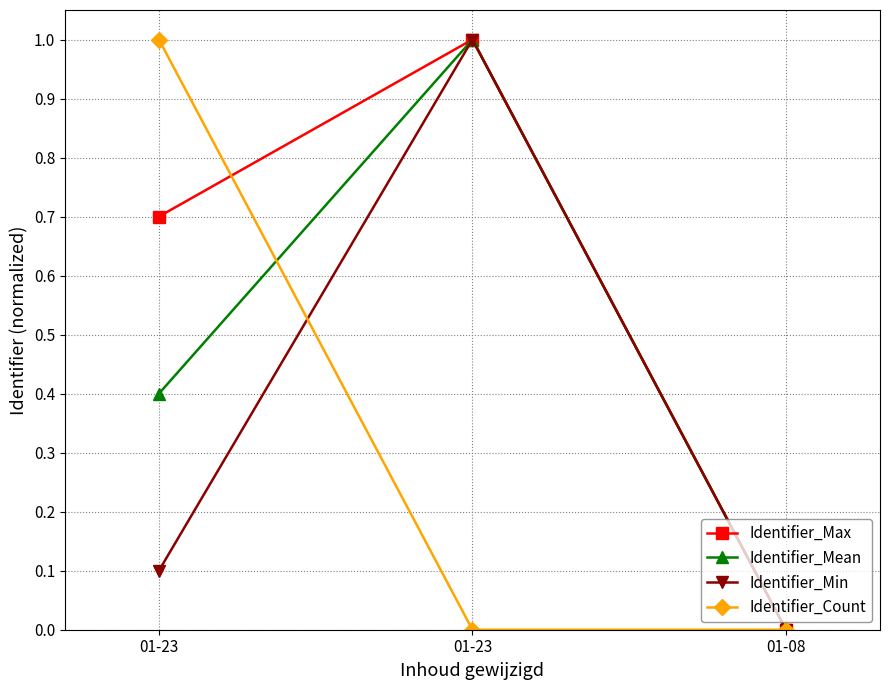

Where is Identifier_Min nearest to the value 0?

01-08